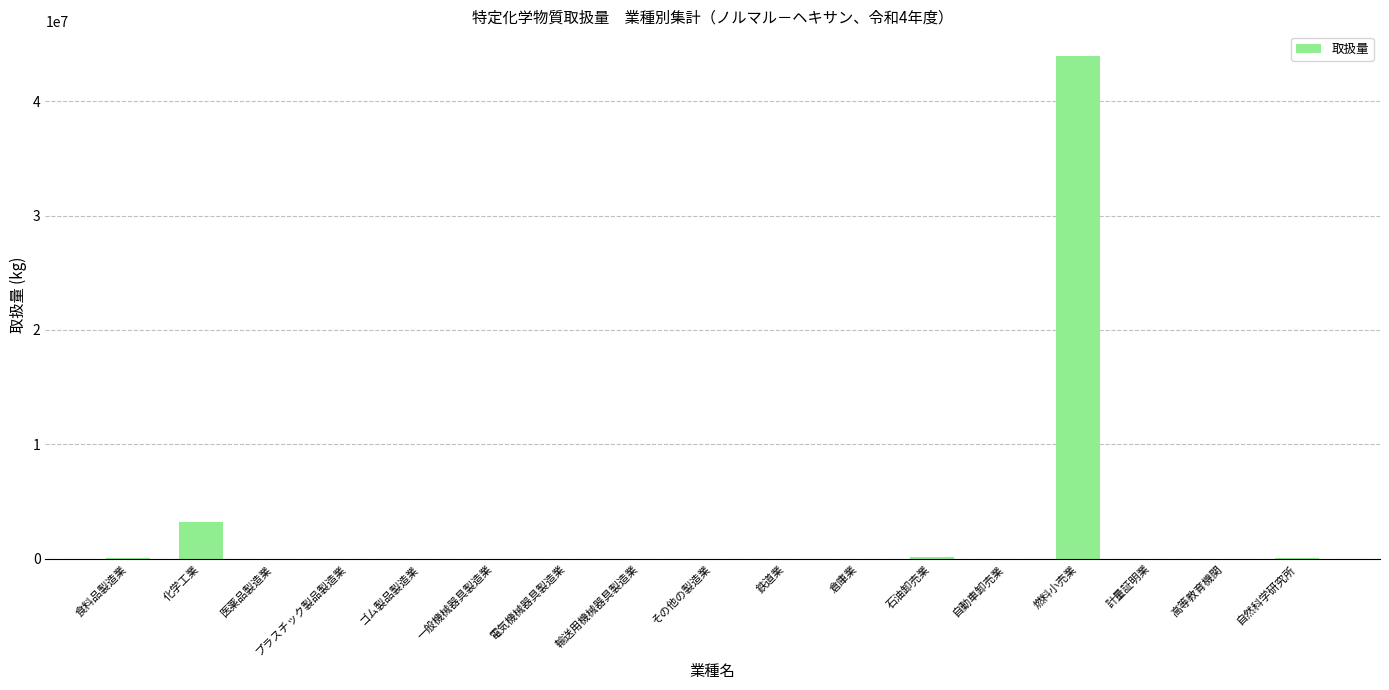

Where is the data nearest to the value 21952480?

化学工業